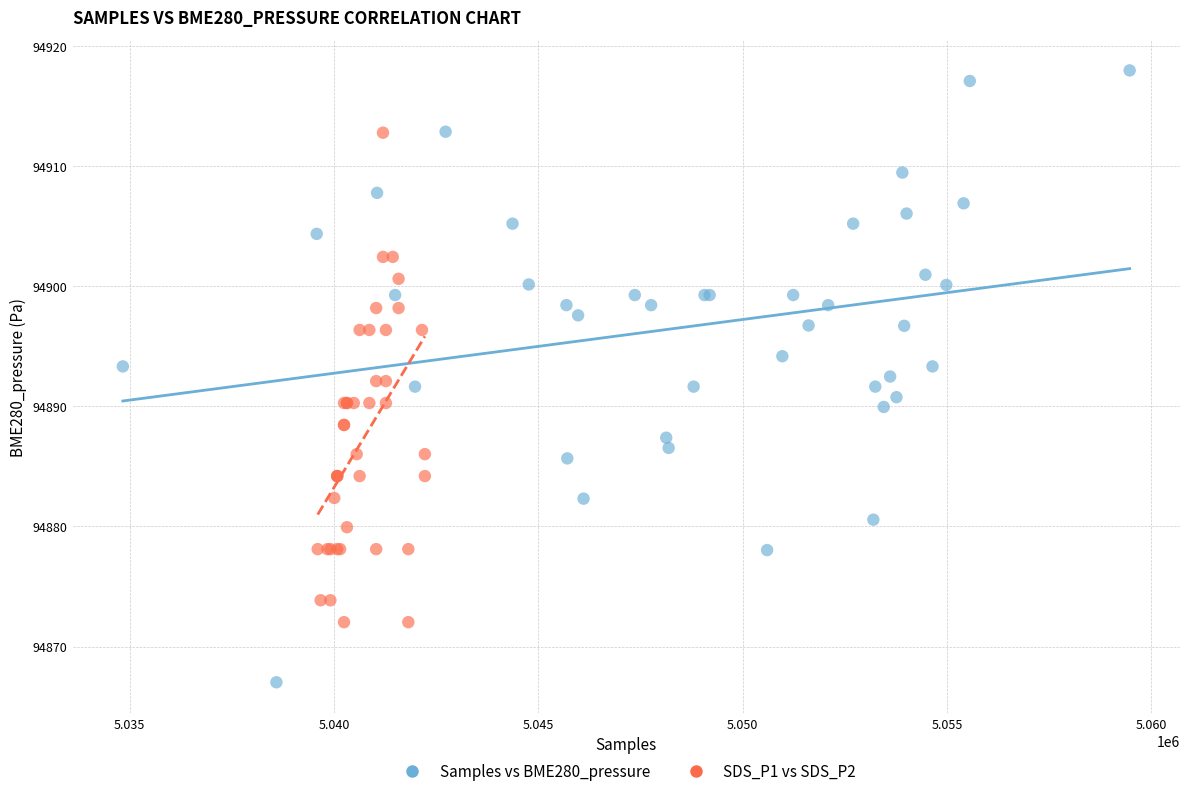

Which series reaches the minimum Y coordinate?

Samples vs BME280_pressure